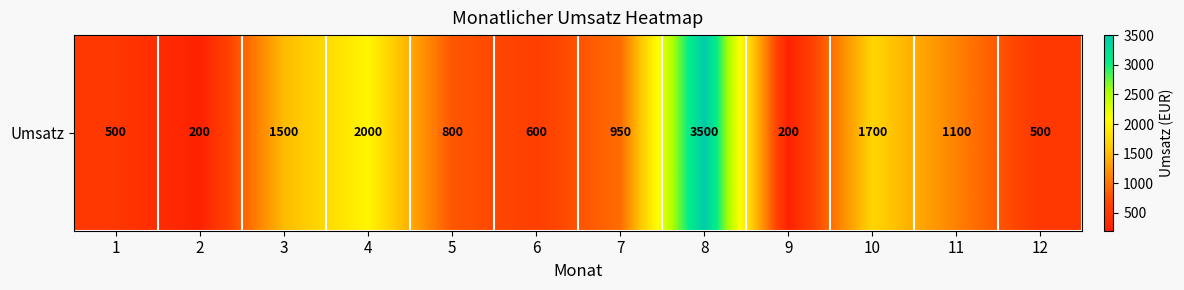

Which category has the highest value across all series?

8